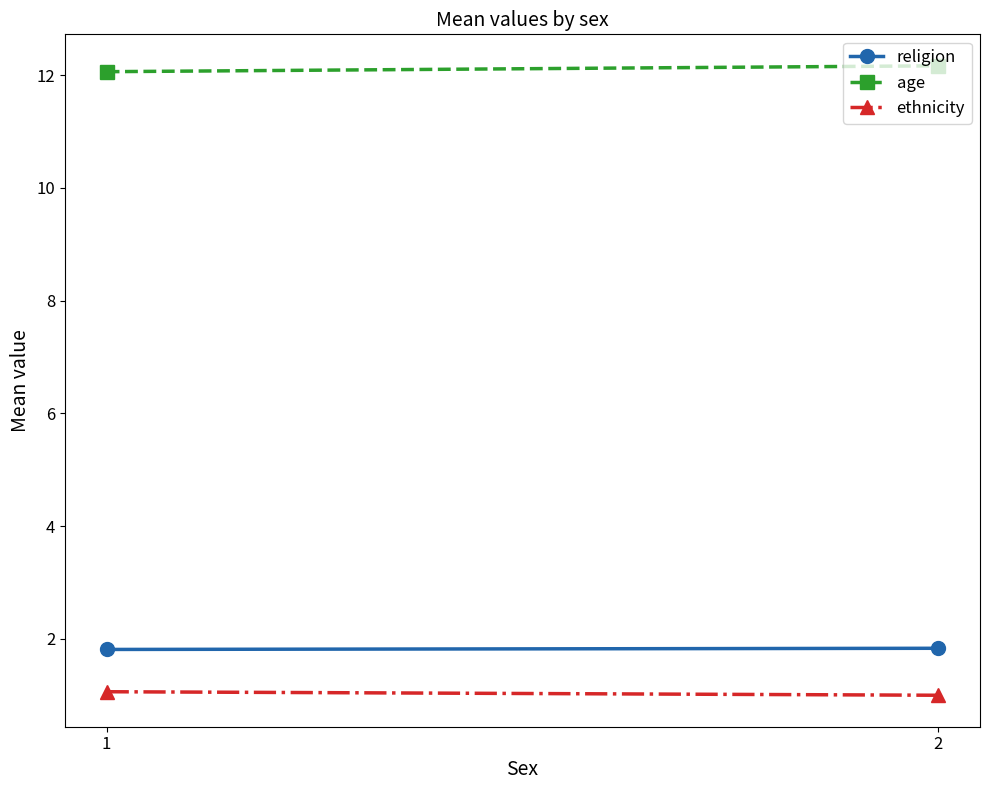

Is the value of ethnicity at 2 greater than the value of religion at 1?

No